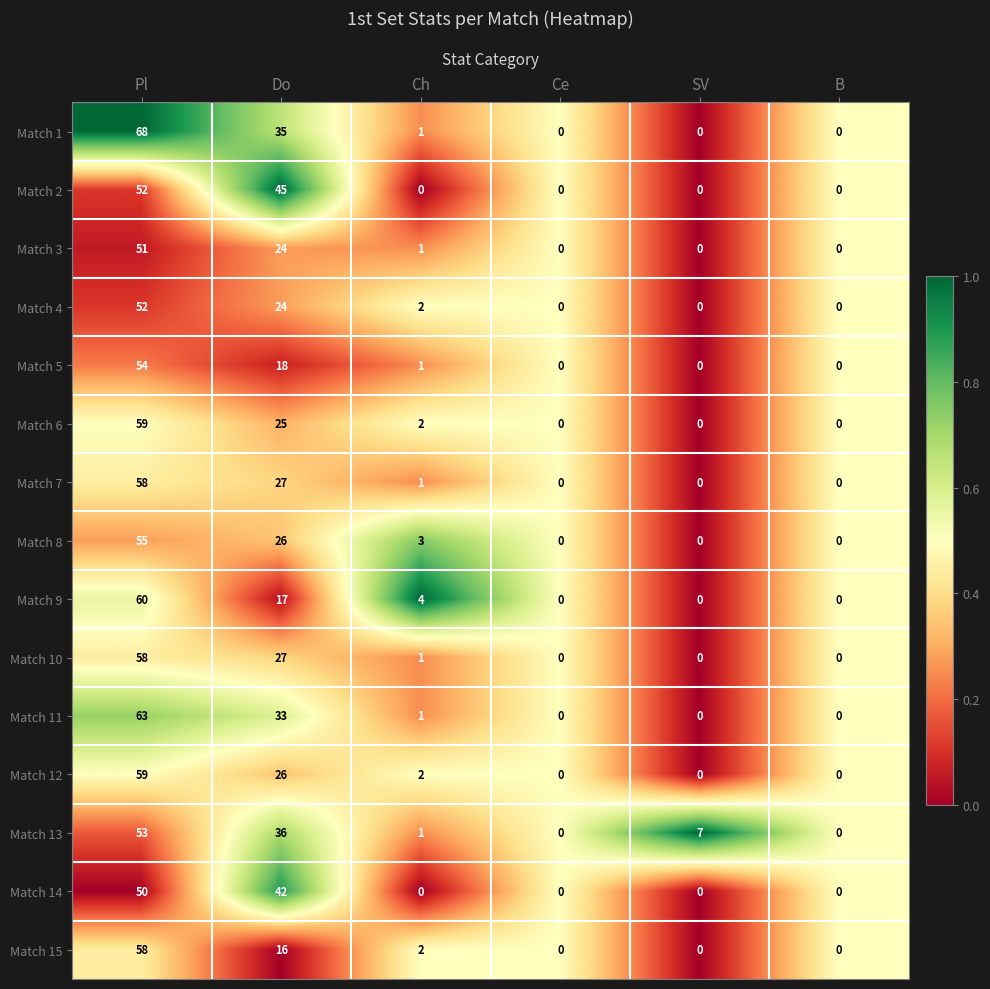

Which series changed the most between Do and Ce?

Match 2